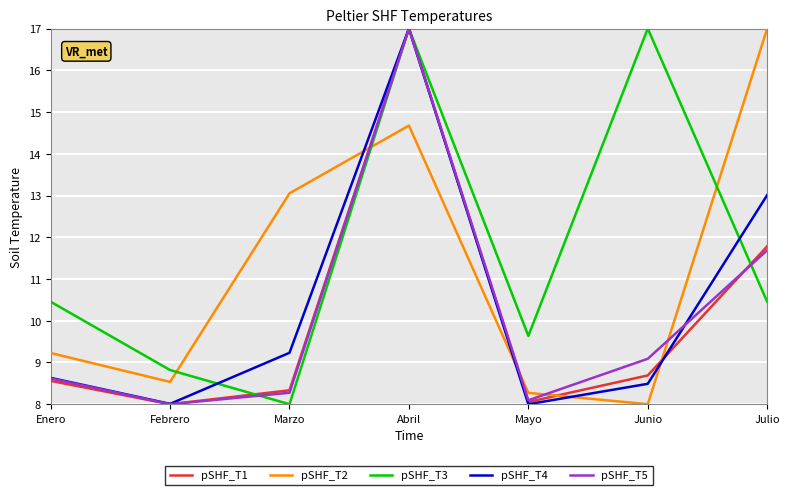

Does the chart display data point markers on the line(s)?

No